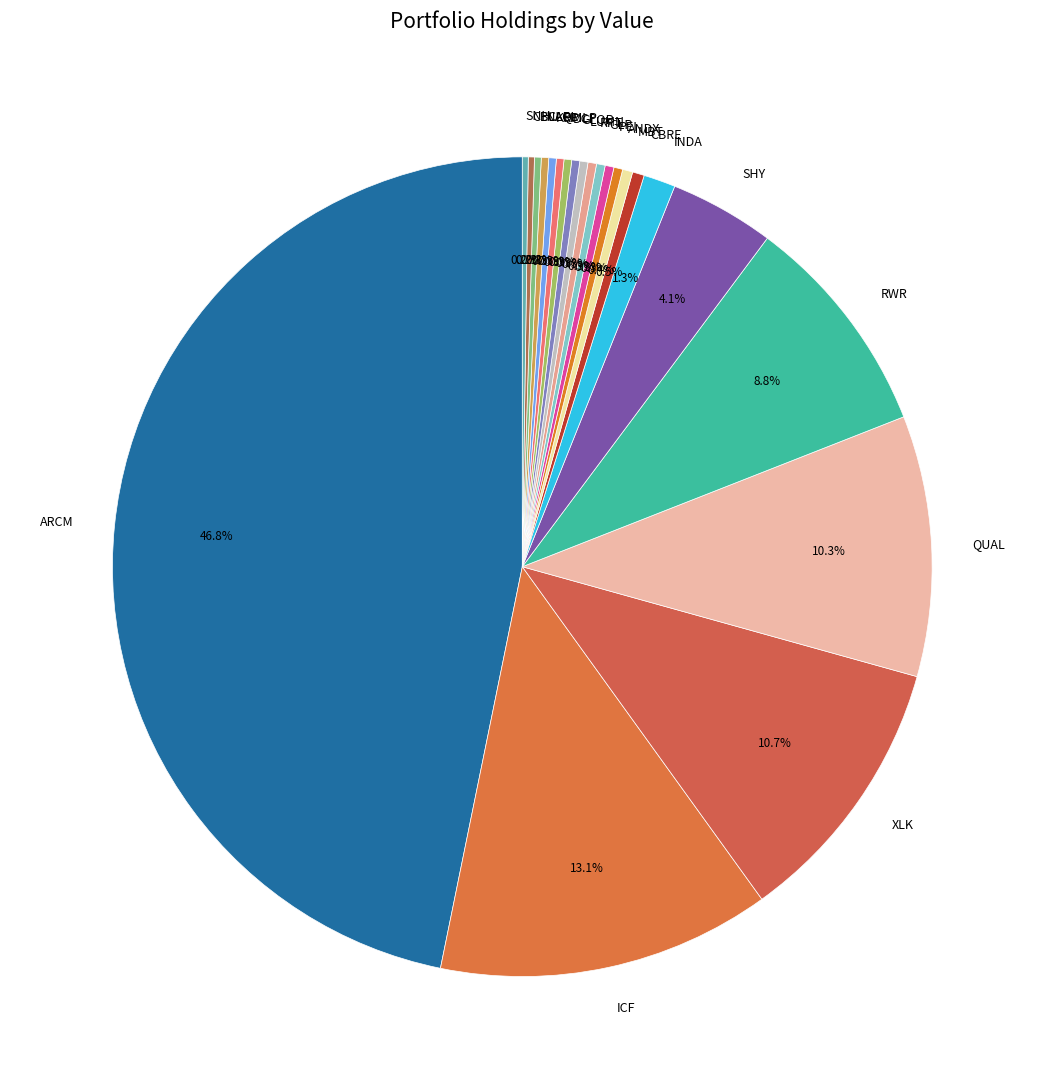

Approximately how many times larger is the value at MBT compared to PEI?

1.1